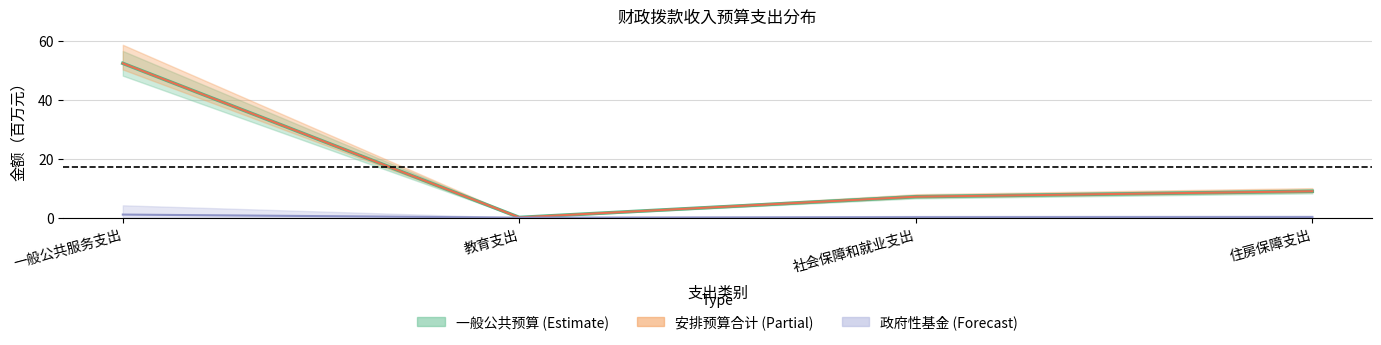

The 安排预算合计 series shows 9.0 at 住房保障支出. True or false?

True